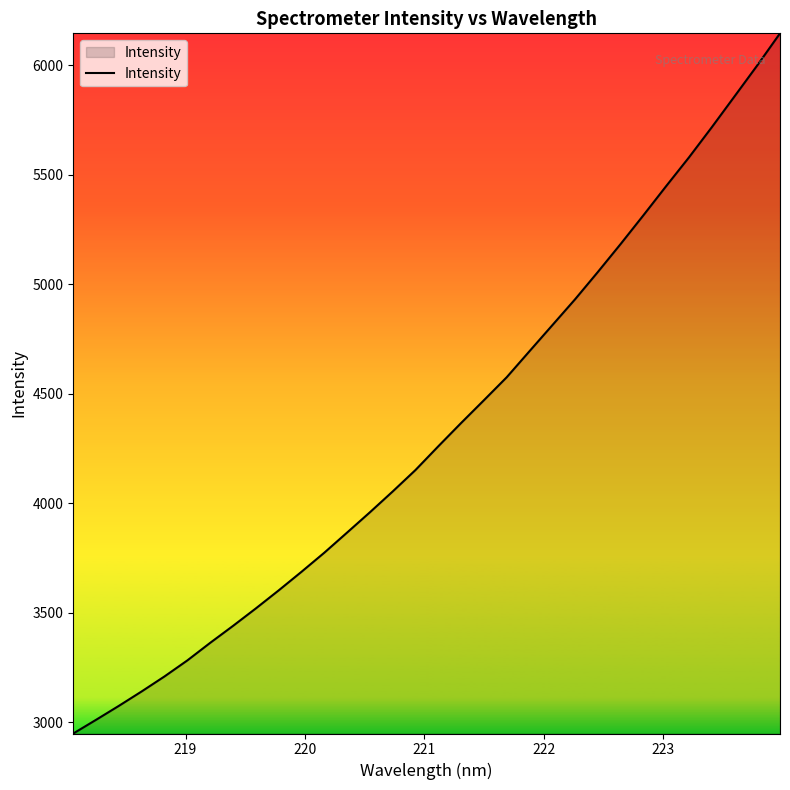

Count the number of categories in the chart.

32